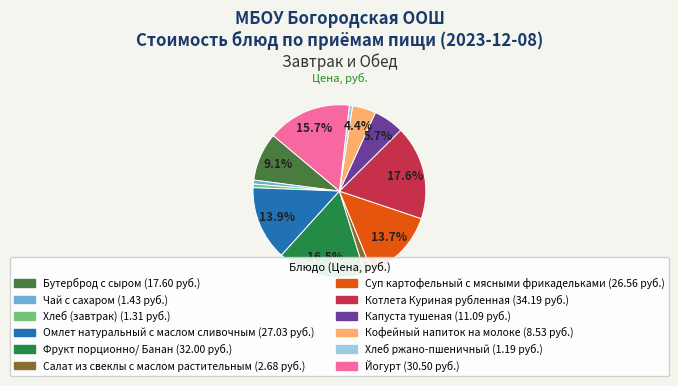

To the nearest percent, what is the average slice percentage?

8%